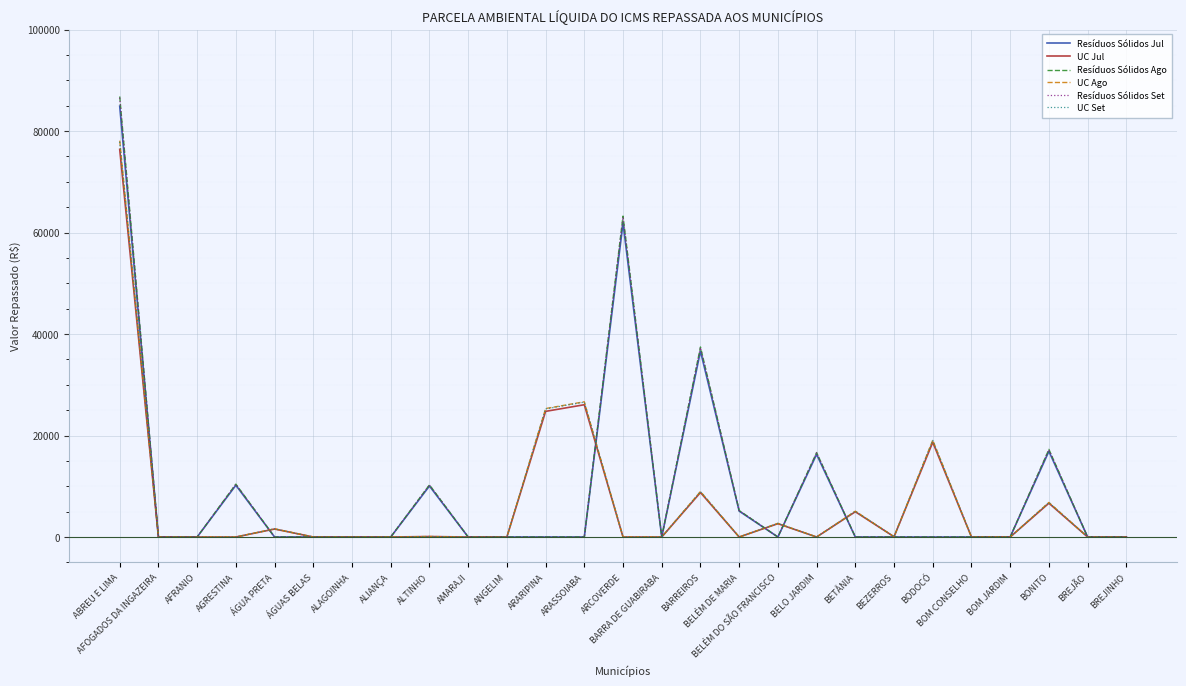

What is the difference between the UC Jul values at BARREIROS and AFRANIO?

8767.3